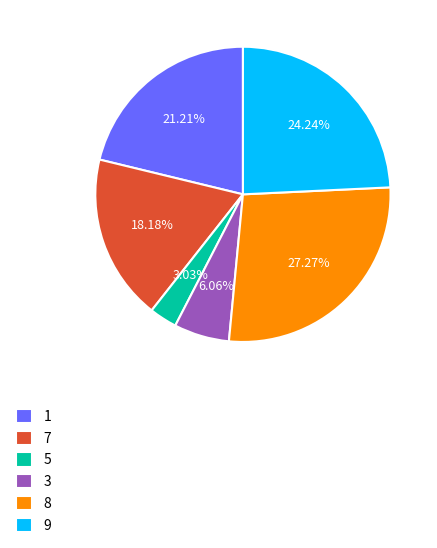

Does 8 account for over 50% of the chart?

No